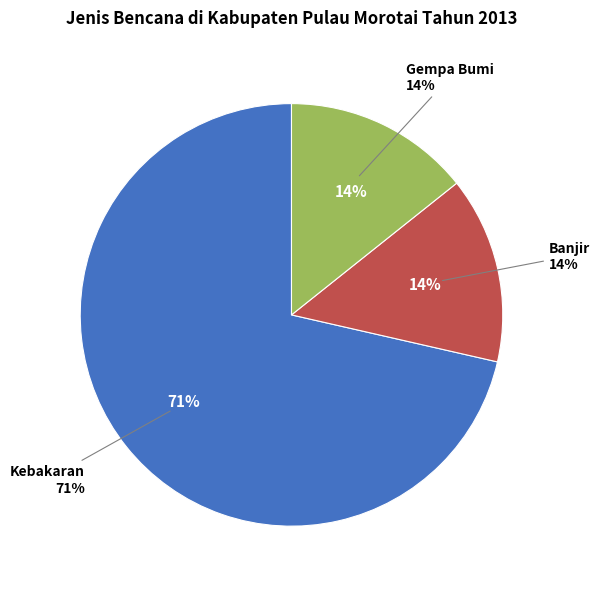

To the nearest percent, what portion does Gempa Bumi represent?

14%